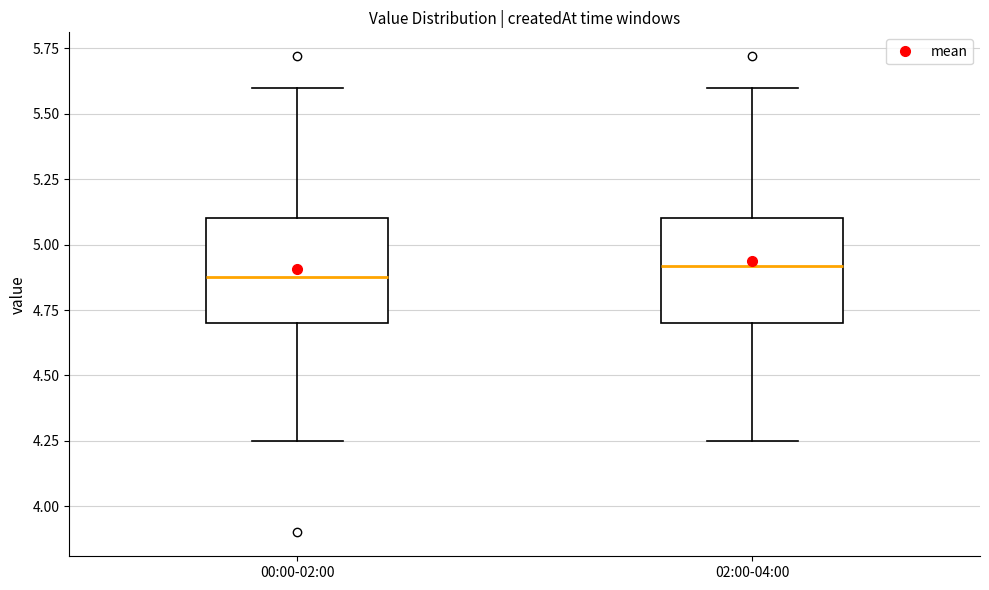

Reading left to right, read every box against the y-axis: the position of its median line, the range the box covers, and the ends of its whiskers. The values are not printed on the chart, so give them approximately, as read against the axis.

00:00-02:00: median 4.90, box 4.70 to 5.10, whiskers 4.25 to 5.60
02:00-04:00: median 4.90, box 4.70 to 5.10, whiskers 4.25 to 5.60